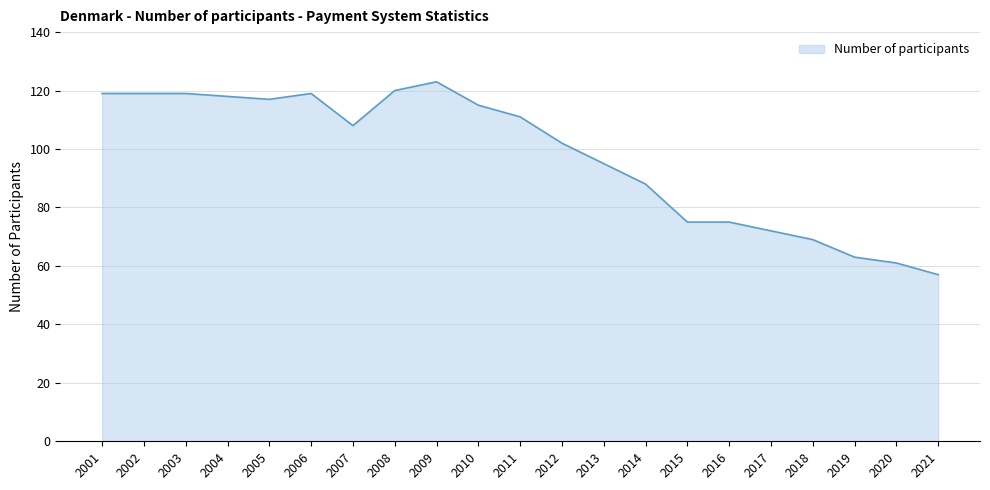

Which category has the lowest value across all series?

2021